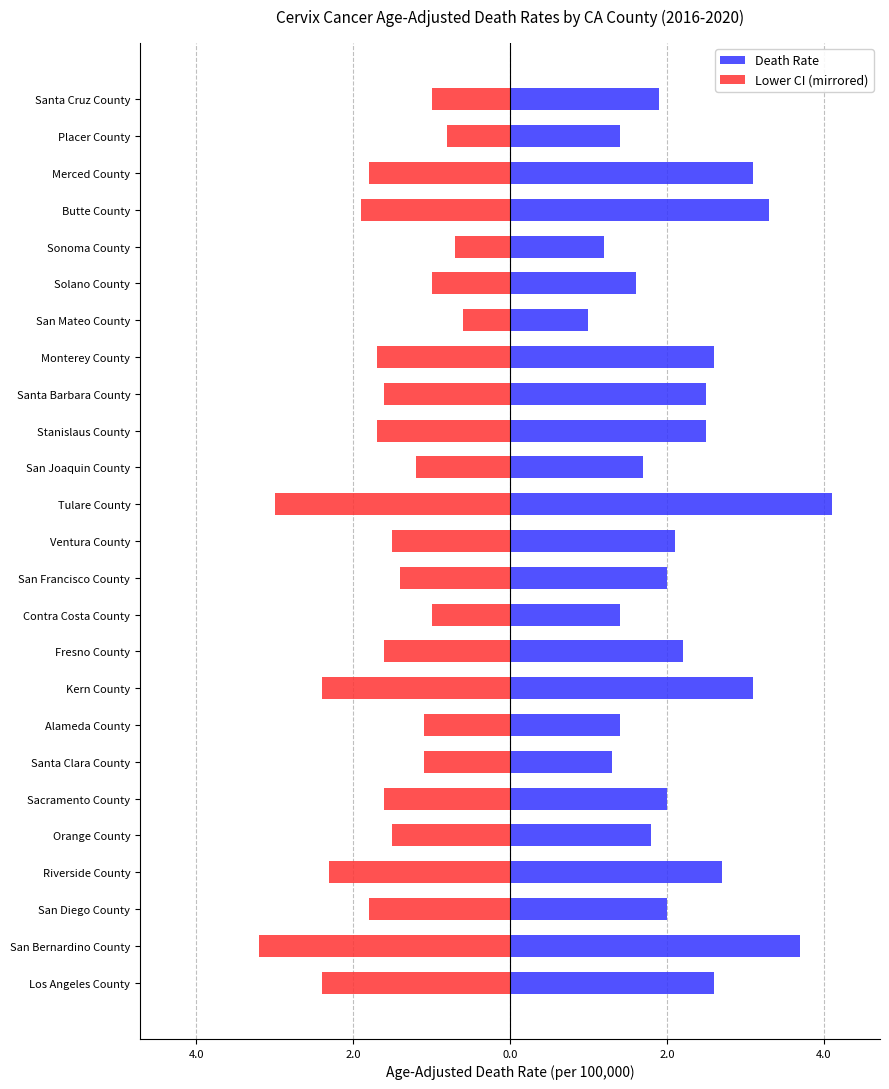

Rank the series by their average value, from highest to lowest.

Death Rate, Lower CI (mirrored)